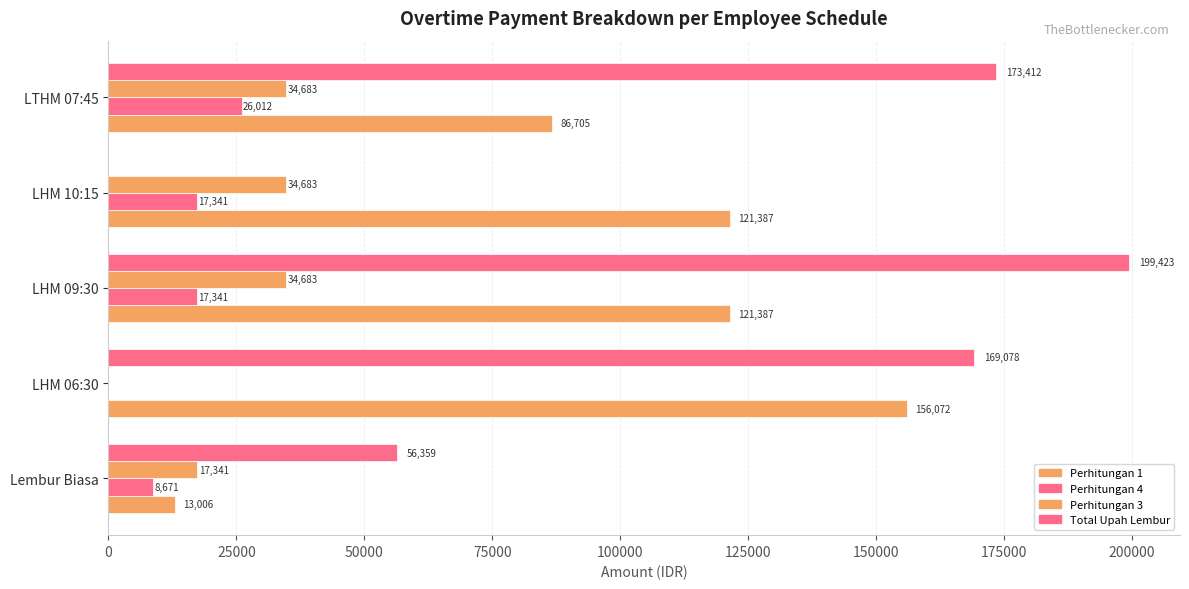

Reading right to left, list all the values displayed in this chart.

Perhitungan 1: 86705.2	121387.3	121387.3	156072.0	13006.0
Perhitungan 4: 26012.0	17341.0	17341.3	0.0	8670.5
Perhitungan 3: 34682.7	34682.7	34682.7	0.0	17341.0
Total Upah Lembur: 173411.9	0.0	199423.3	169078.0	56358.6